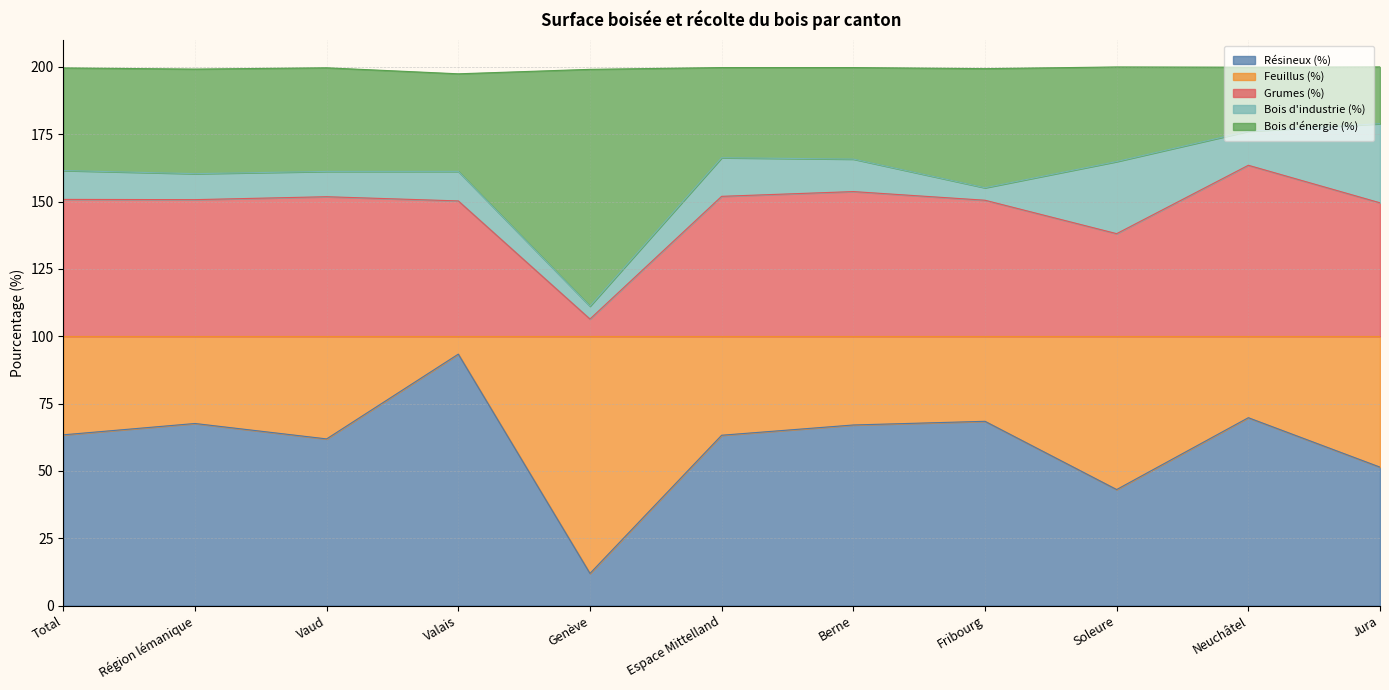

Does the chart display data point markers on the line(s)?

No